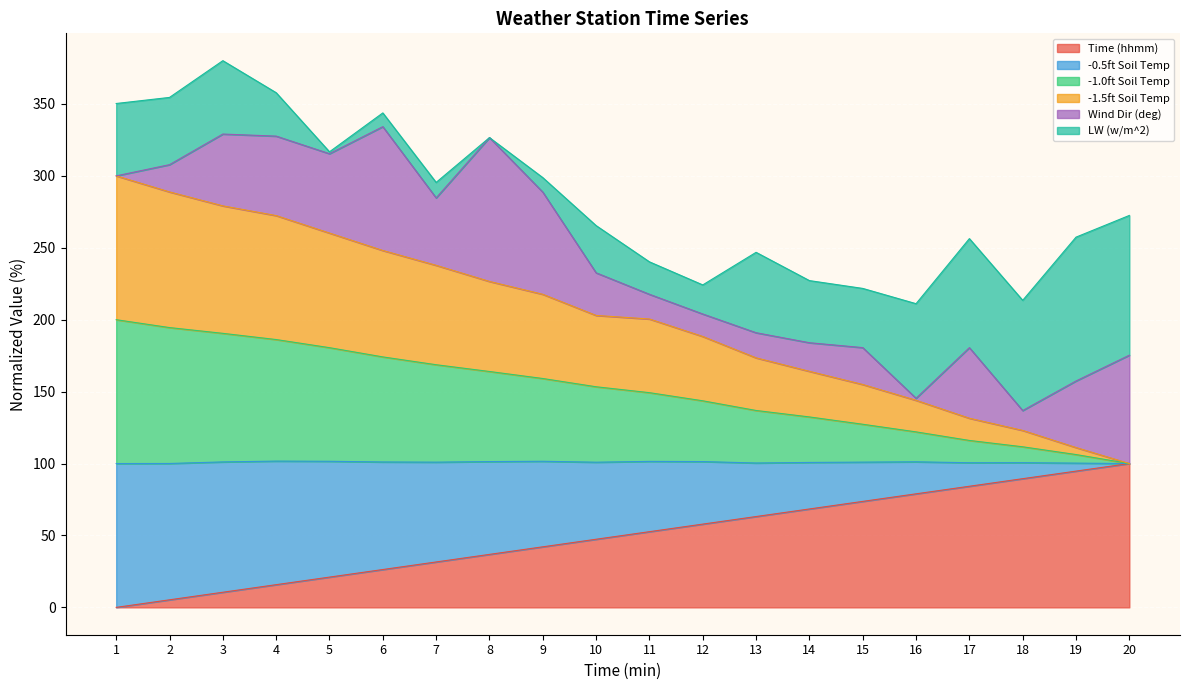

What is the total value across all series at 5?

316.7